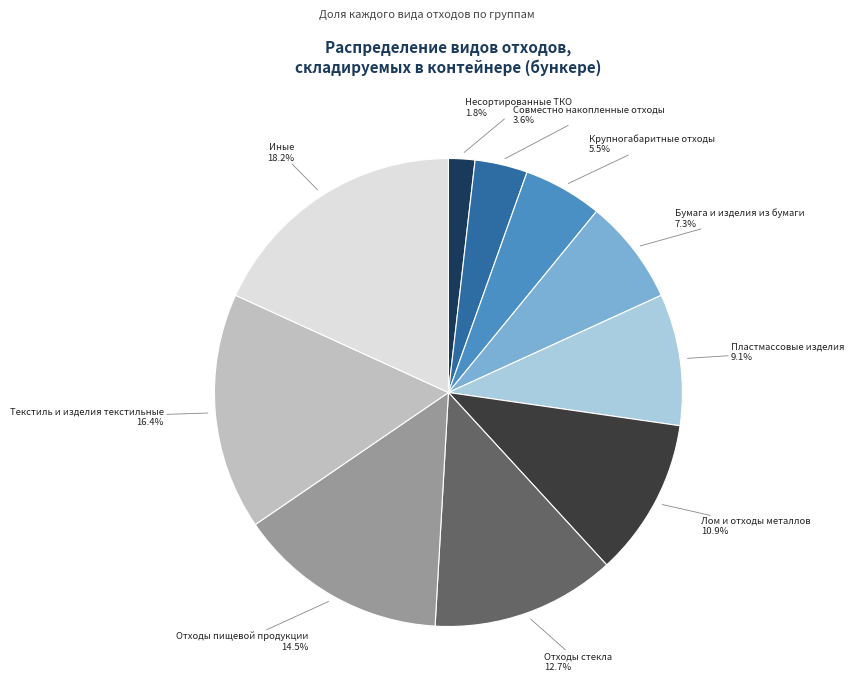

Between Несортированные ТКО and Иные, which is larger?

Иные